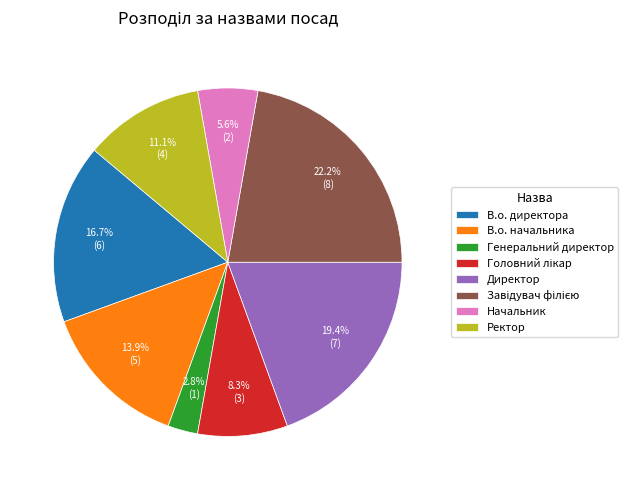

Which has a higher value, В.о. начальника or Директор?

Директор